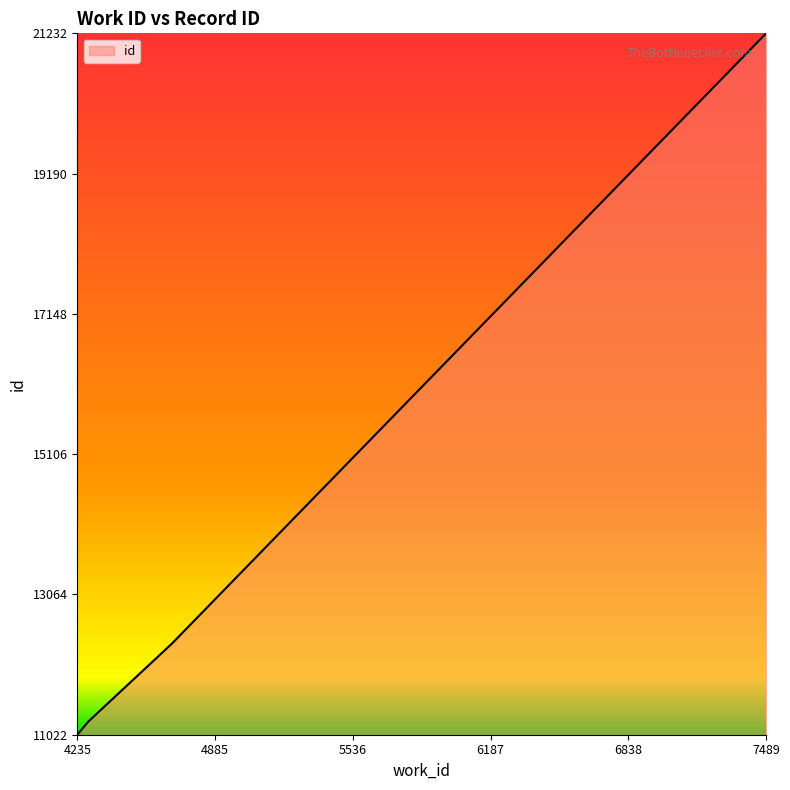

True or false: the data shows 134.8 at 7489.

False